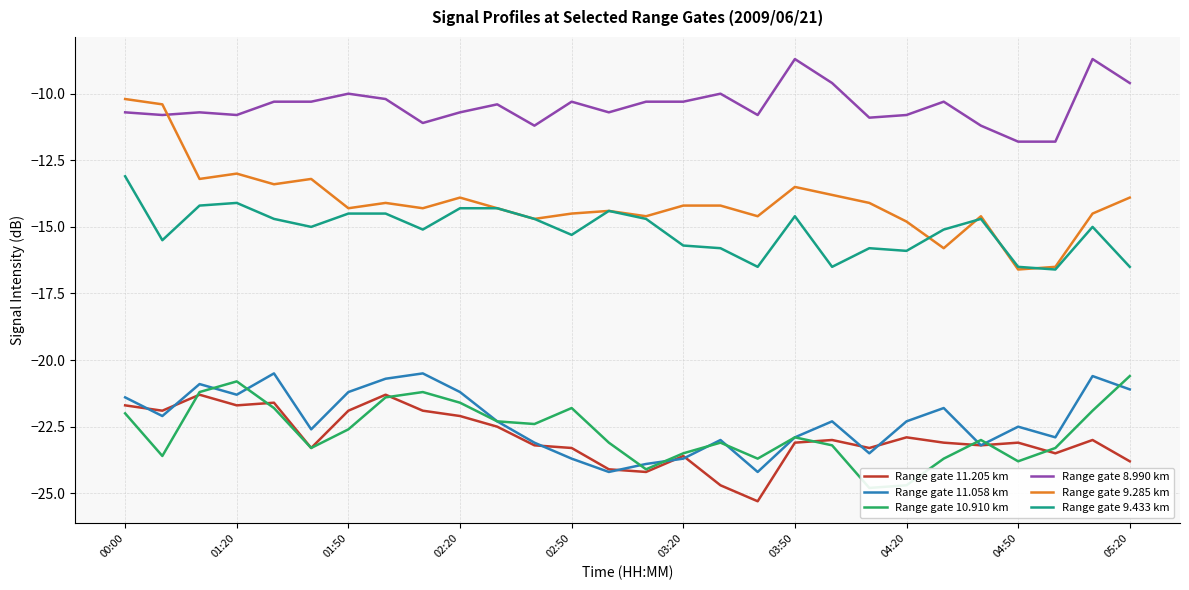

How many values in the Range gate 8.990 km series exceed -10?

4